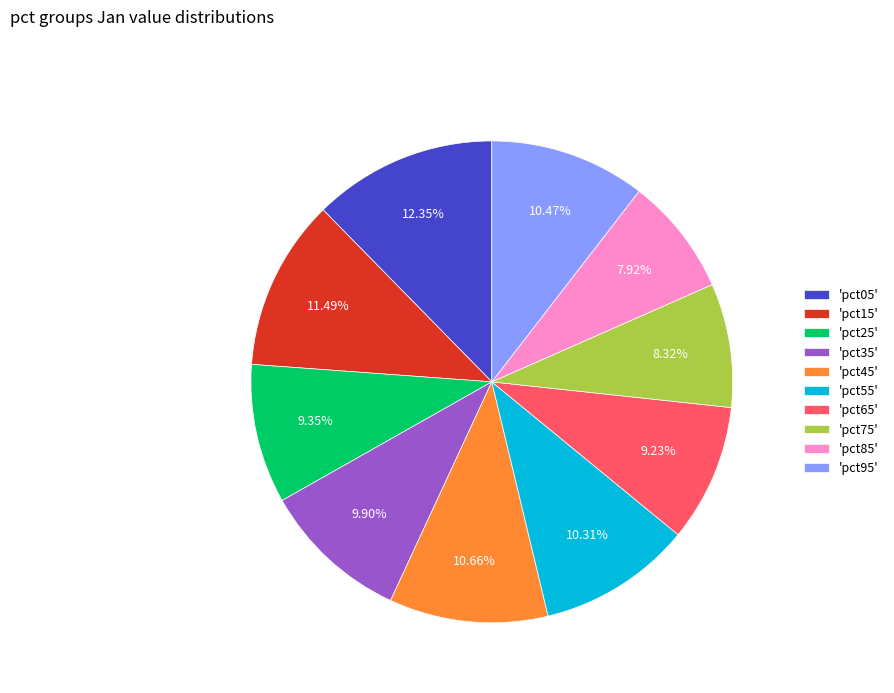

Is there any slice that represents more than half of the pie?

No